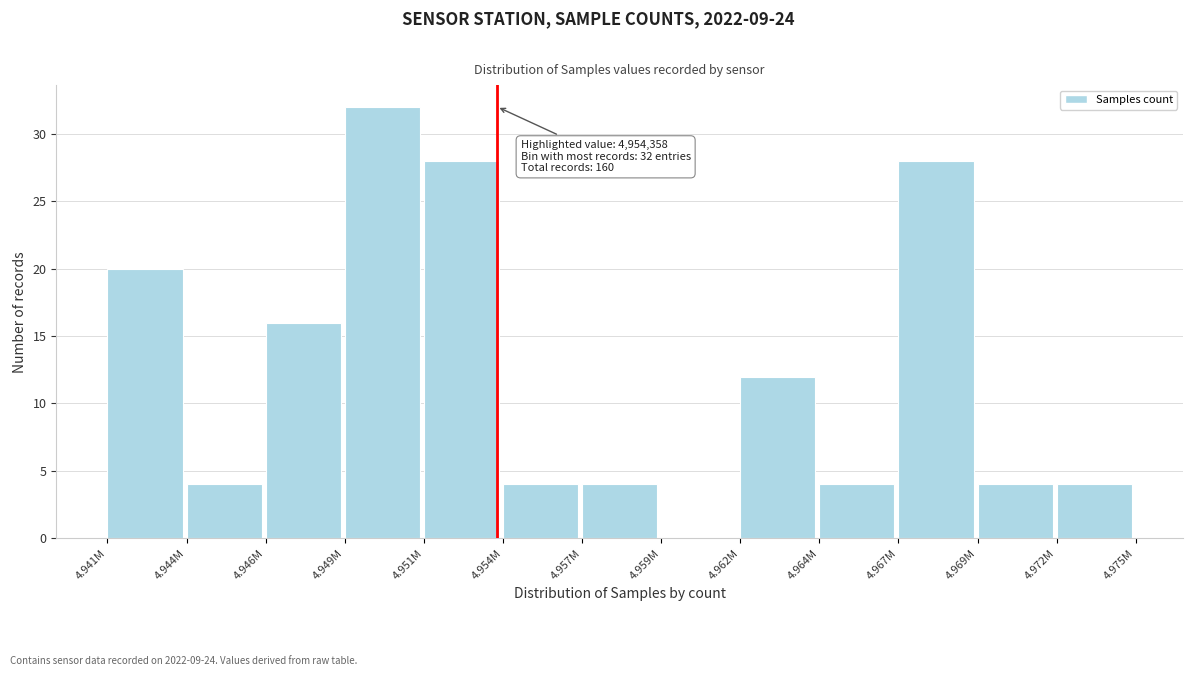

Reading left to right, what are all the values shown in this chart?

4.941M=20	4.944M=4	4.946M=16	4.949M=32	4.951M=28	4.954M=4	4.957M=4	4.959M=0	4.962M=12	4.964M=4	4.967M=28	4.969M=4	4.972M=4